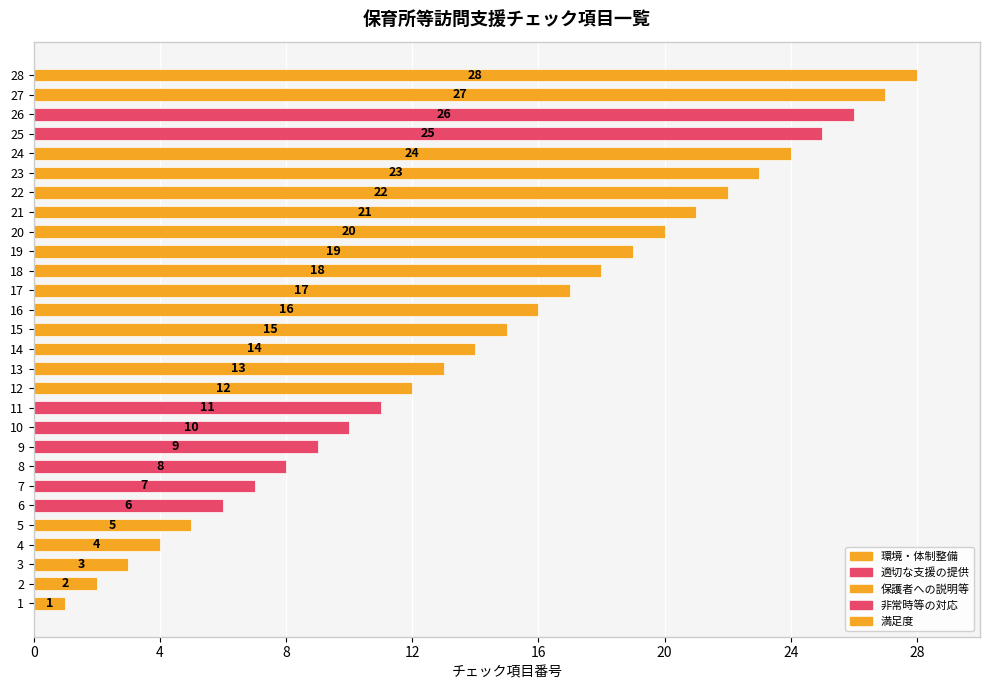

What is the change in value from 20 to 24?

+4